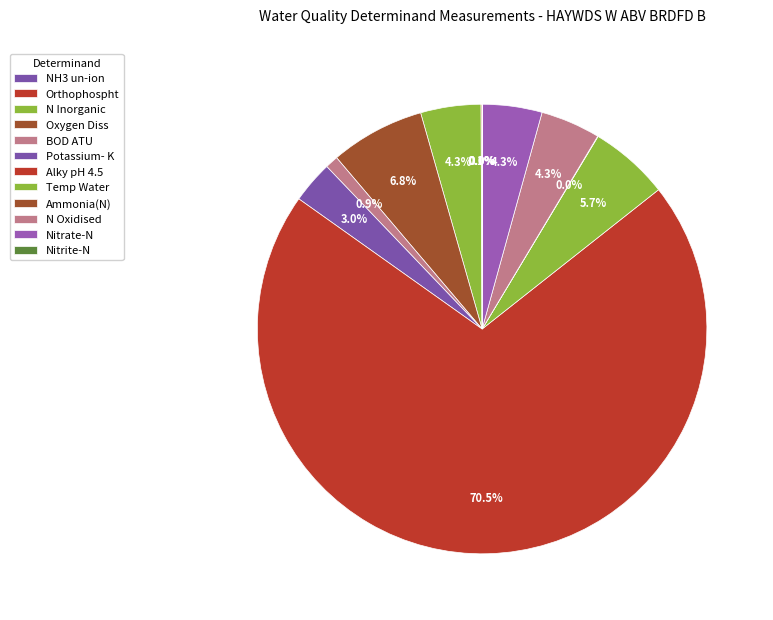

How many slices are in this pie chart?

12